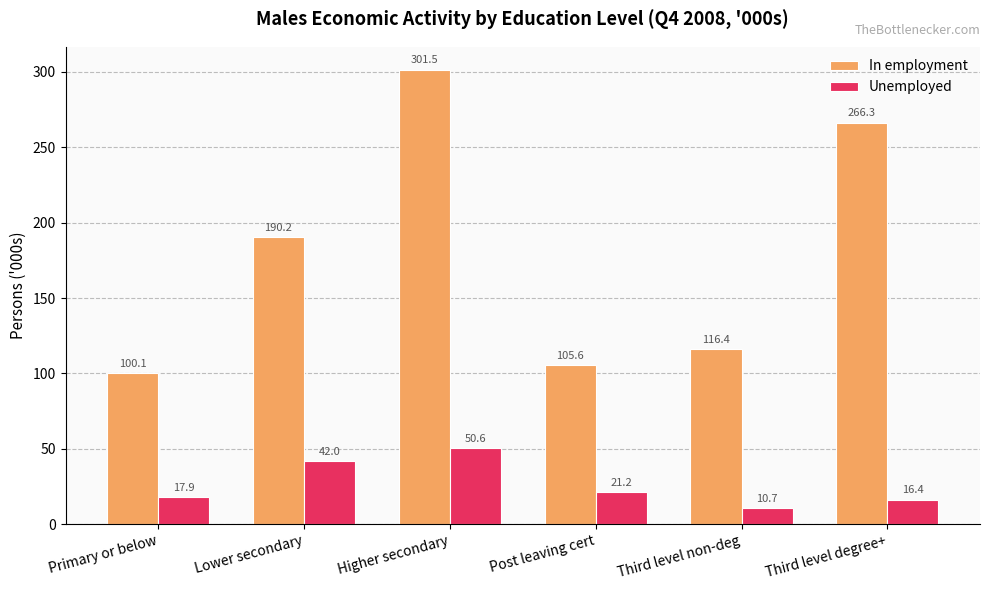

Reading left to right, extract all data points from this chart.

In employment: Primary or below=100.1	Lower secondary=190.2	Higher secondary=301.5	Post leaving cert=105.6	Third level non-deg=116.4	Third level degree+=266.3
Unemployed: Primary or below=17.9	Lower secondary=42.0	Higher secondary=50.6	Post leaving cert=21.2	Third level non-deg=10.7	Third level degree+=16.4